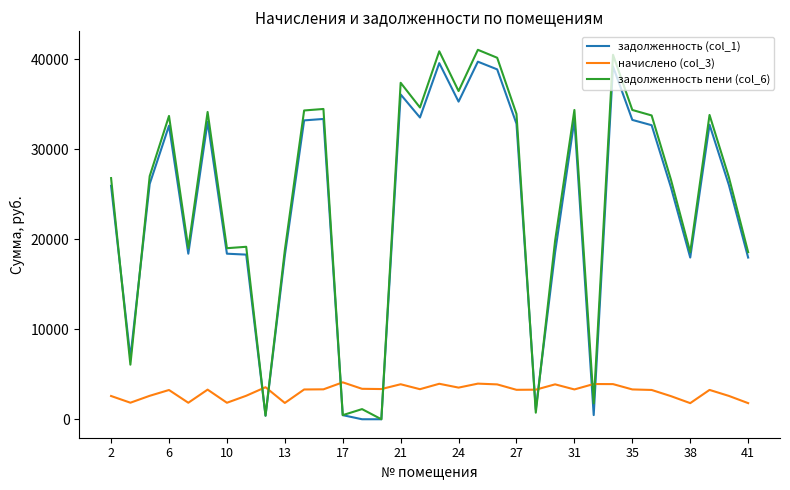

Which series ends up on top after the final intersection of задолженность пени (col_6) and начислено (col_3)?

задолженность пени (col_6)